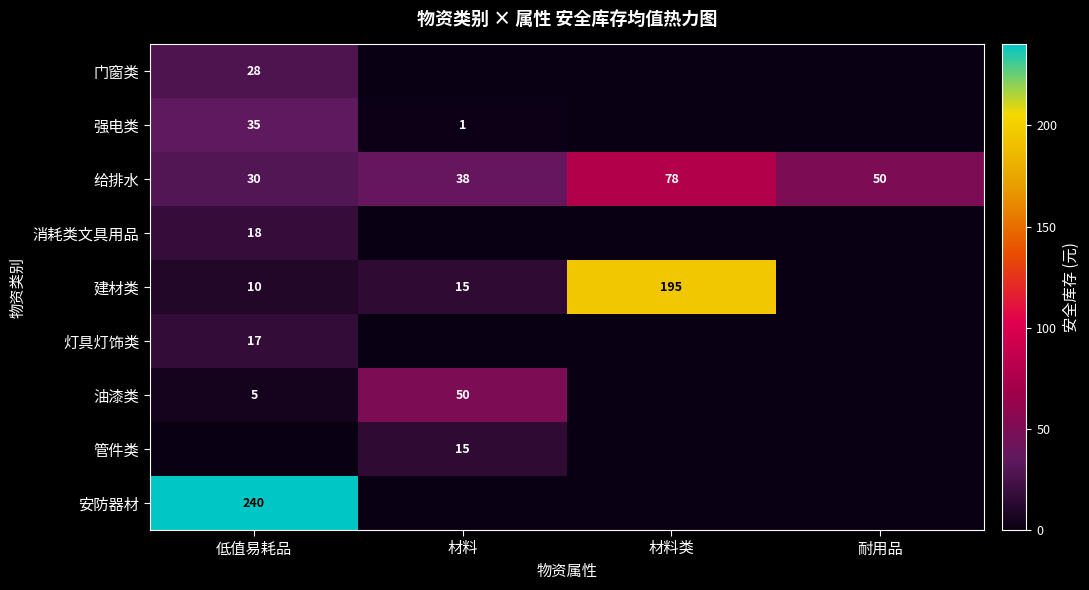

The value of 灯具灯饰类 at 低值易耗品 is 17. True or false?

True